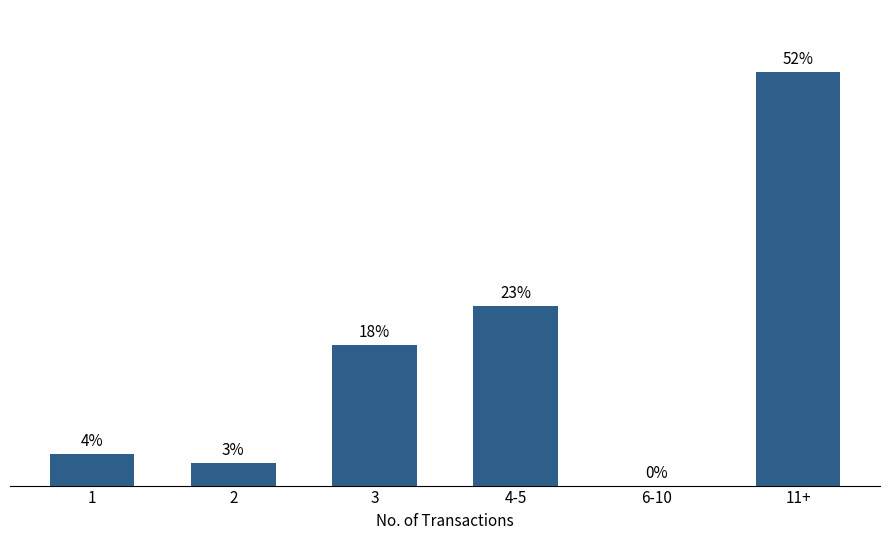

Are the bars horizontal?

No